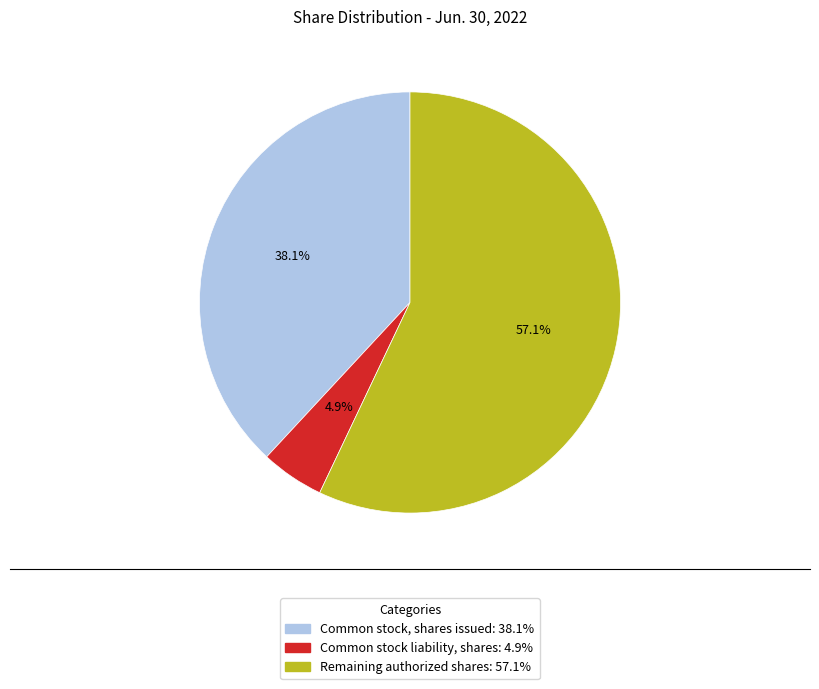

Does any single category account for the majority?

Yes